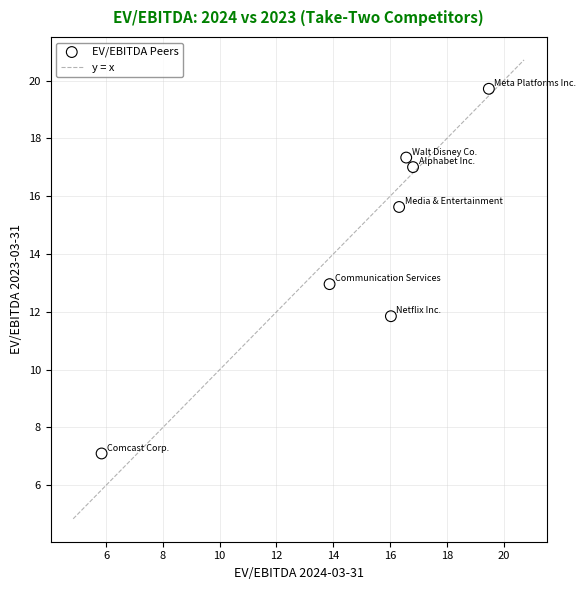

What is the range of Y values (max minus min)?

12.6